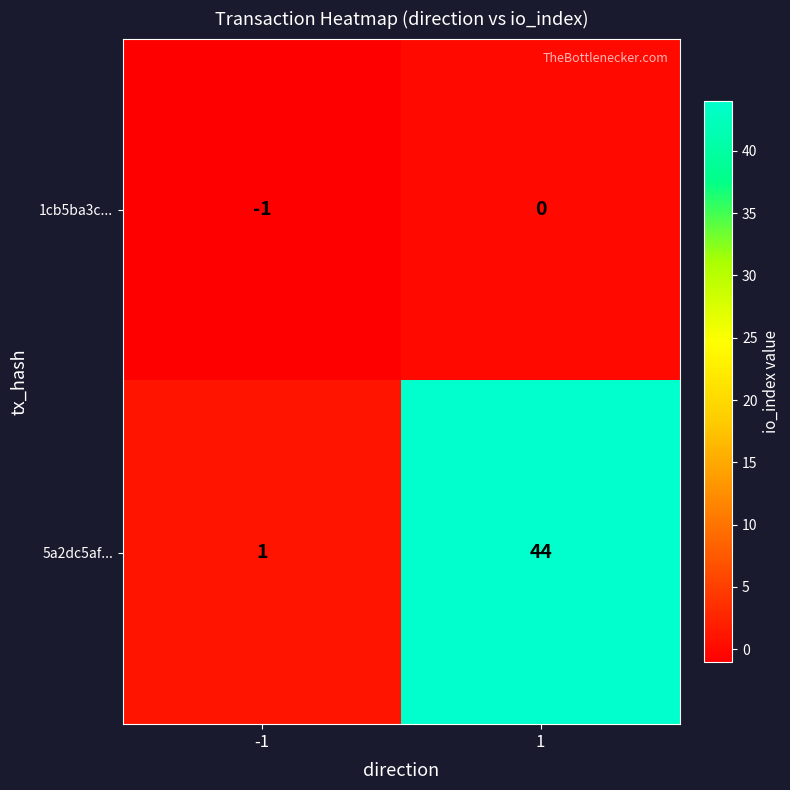

What is the total value across all series at 1?

44